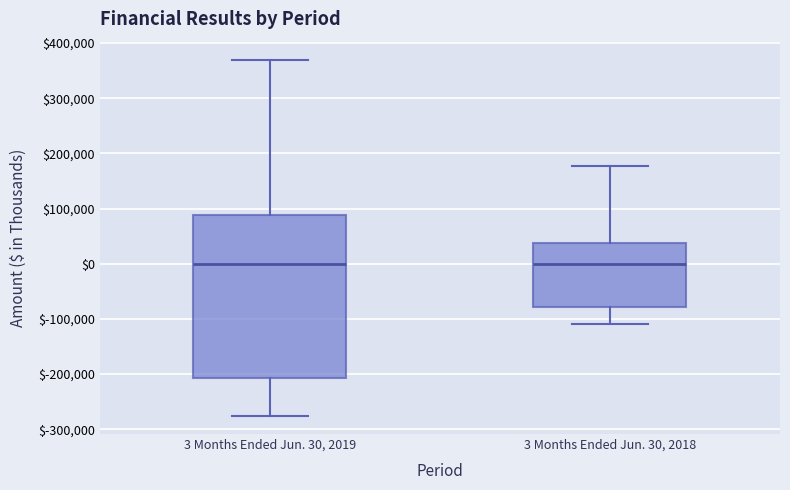

Reading left to right, read every box against the y-axis: the position of its median line, the range the box covers, and the ends of its whiskers. The values are not printed on the chart, so give them approximately, as read against the axis.

3 Months Ended Jun. 30, 2019: median 0, box -210000 to 90000, whiskers -280000 to 370000
3 Months Ended Jun. 30, 2018: median 0, box -80000 to 40000, whiskers -110000 to 180000